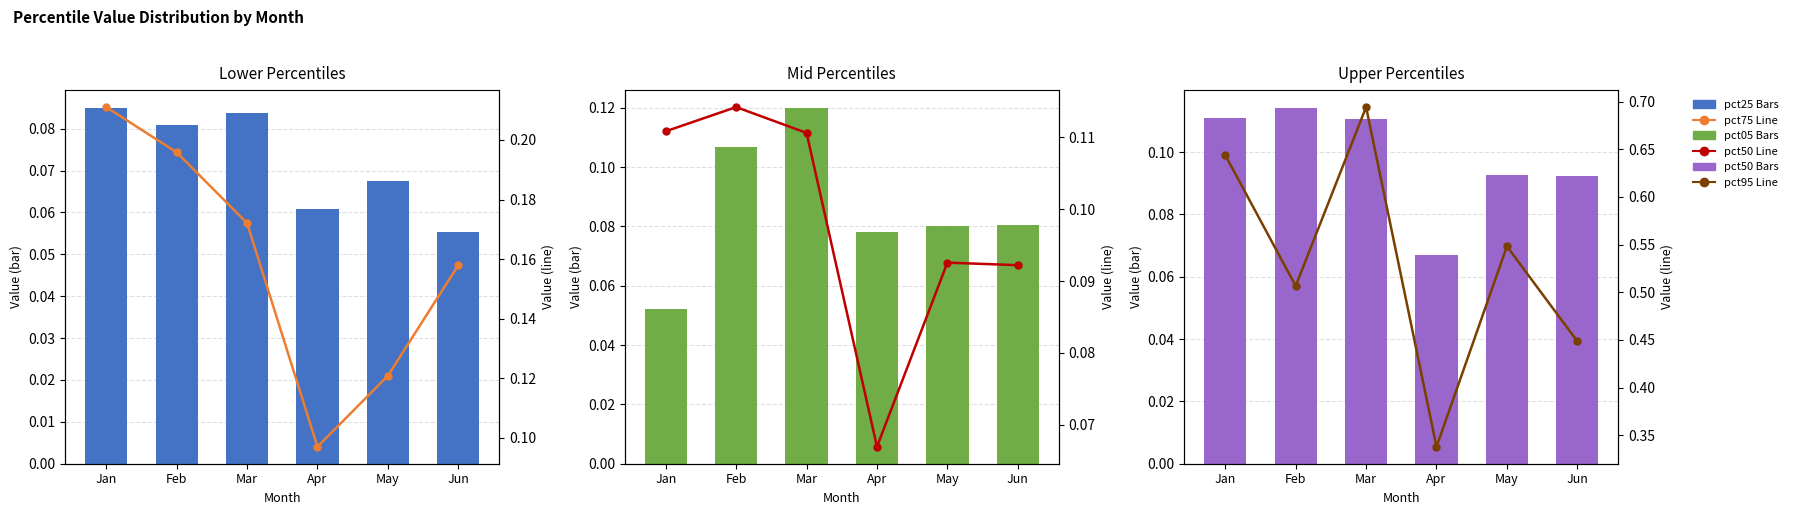

What is the value of the pct05 Values bar at the 2nd from the left?

0.1